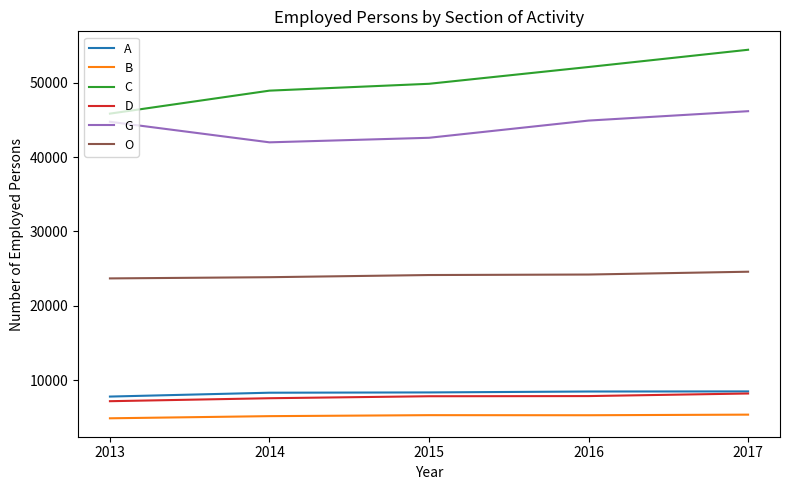

What is the difference between the second highest and second lowest values in the B series?

133